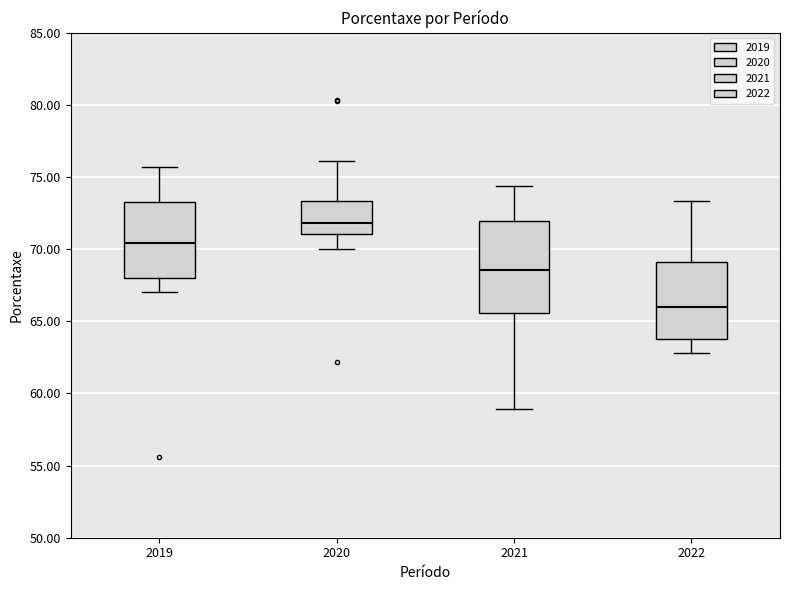

Where does the upper whisker of the box at x = 2019 end on the y-axis? The values are not printed on the chart, so give them approximately, as read against the axis.

75.5